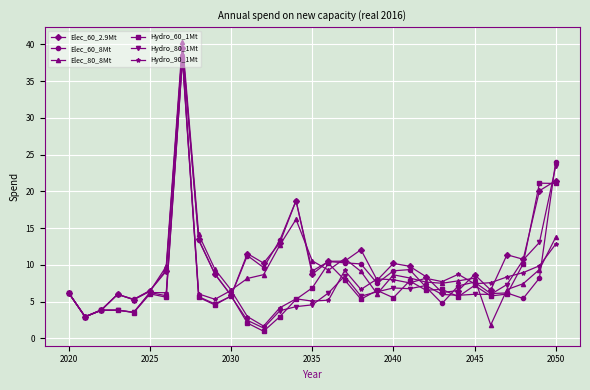

What is the minimum value shown in the chart?

1.0